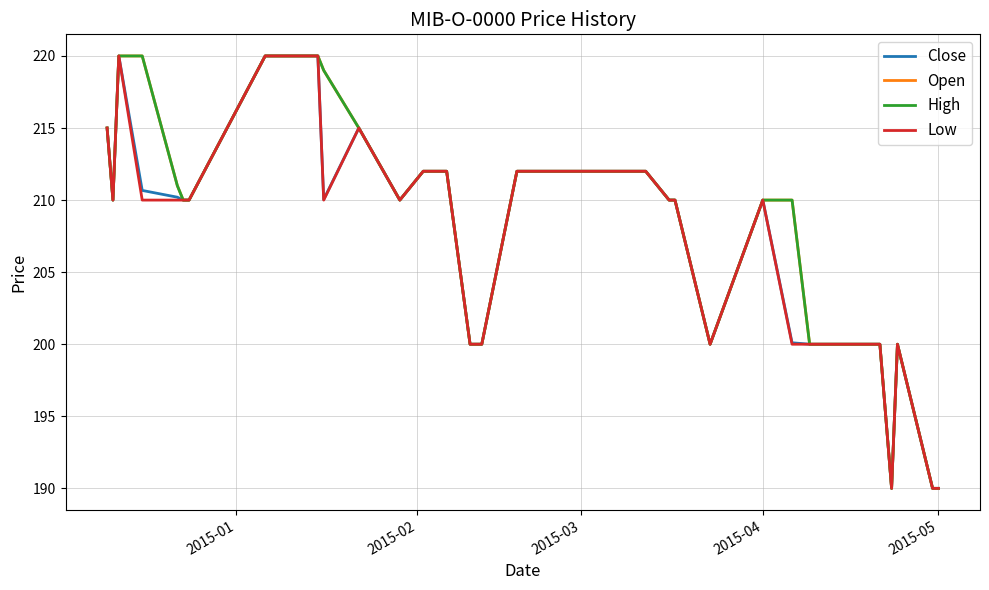

Does the chart display data point markers on the line(s)?

No